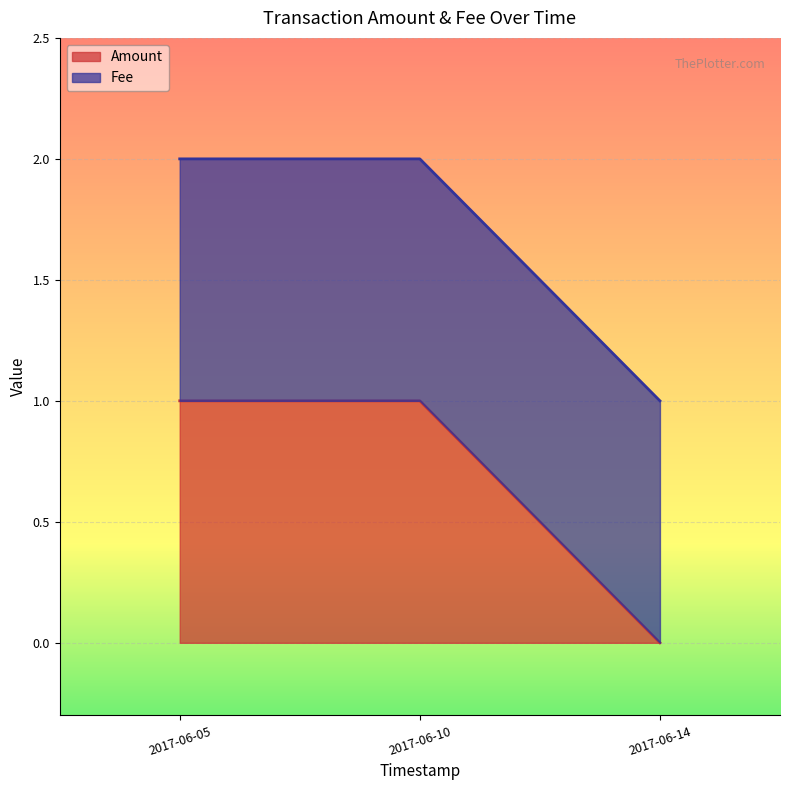

What is the difference between the maximum and minimum values in the Amount series?

1